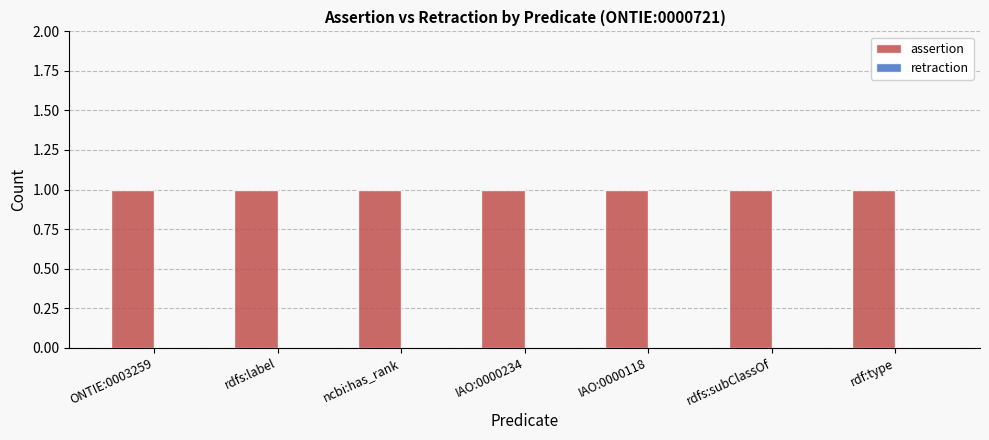

The assertion series shows 2 at IAO:0000234. True or false?

False